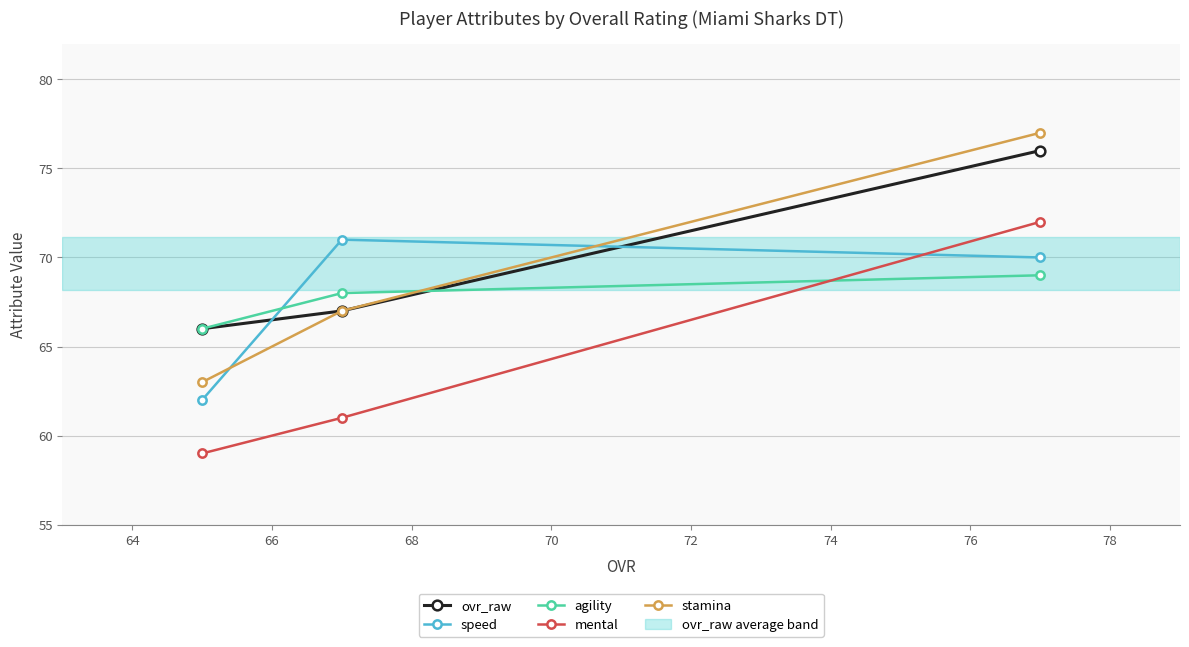

What is the minimum value for stamina?

63